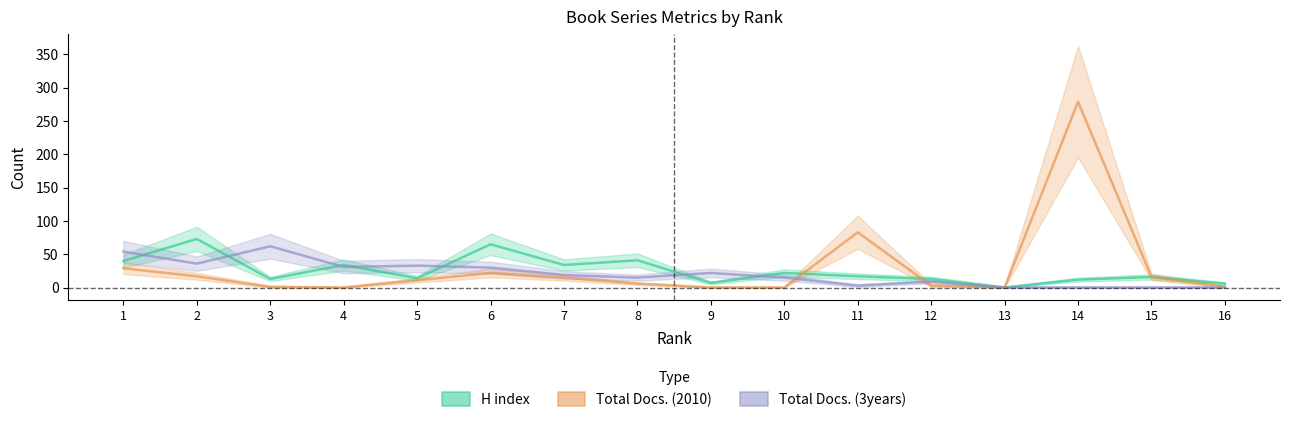

After their last crossing, which series has the higher values: H index or Total Docs. (2010)?

H index